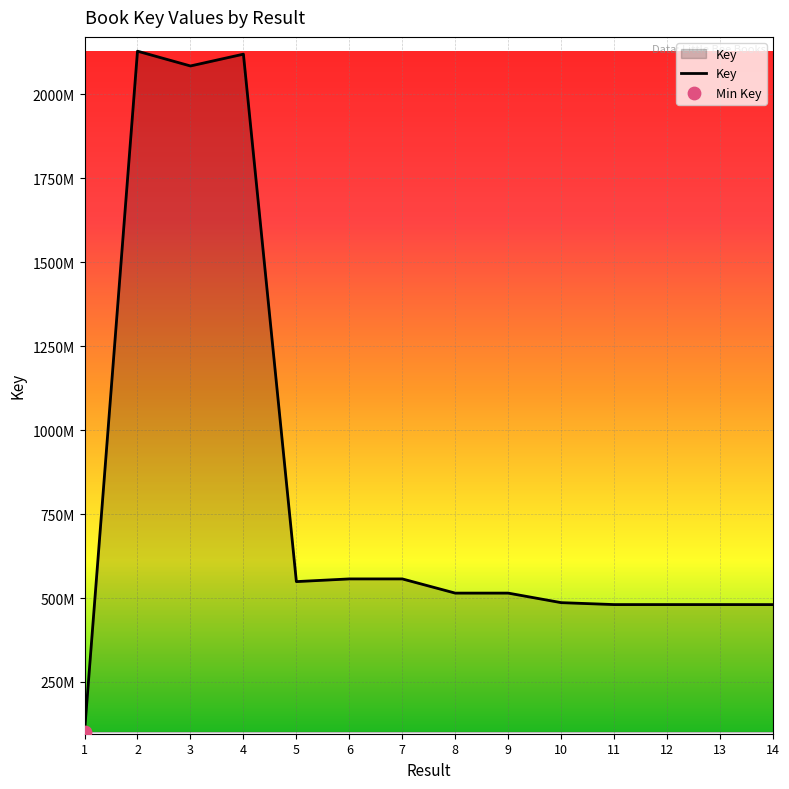

What is the ratio of the value at 12 to the value at 6?

0.9